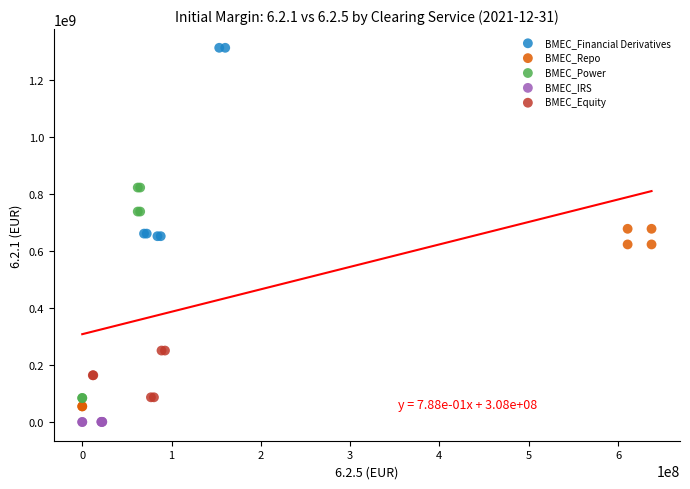

Which series has the largest Y range (max minus min)?

BMEC_Power